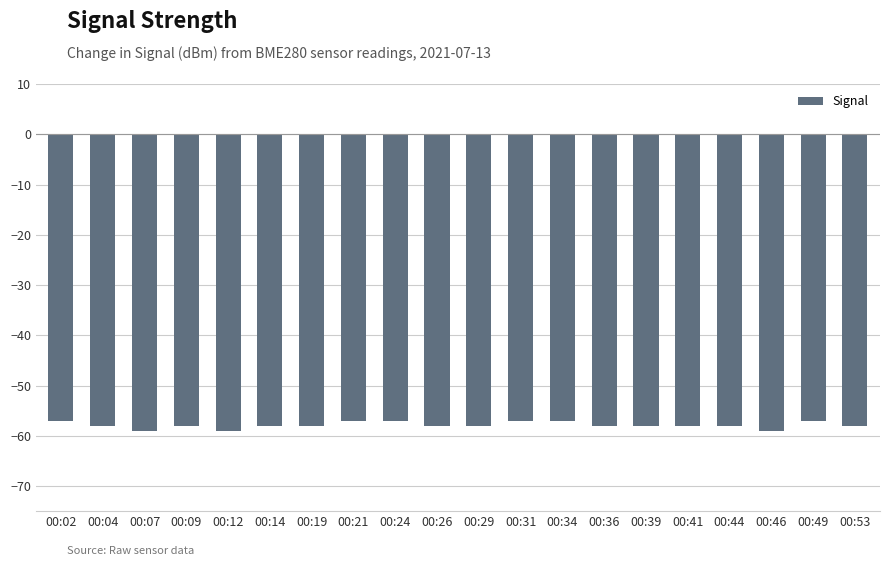

Reading right to left, transcribe all the data shown in this chart.

-58	-57	-59	-58	-58	-58	-58	-57	-57	-58	-58	-57	-57	-58	-58	-59	-58	-59	-58	-57